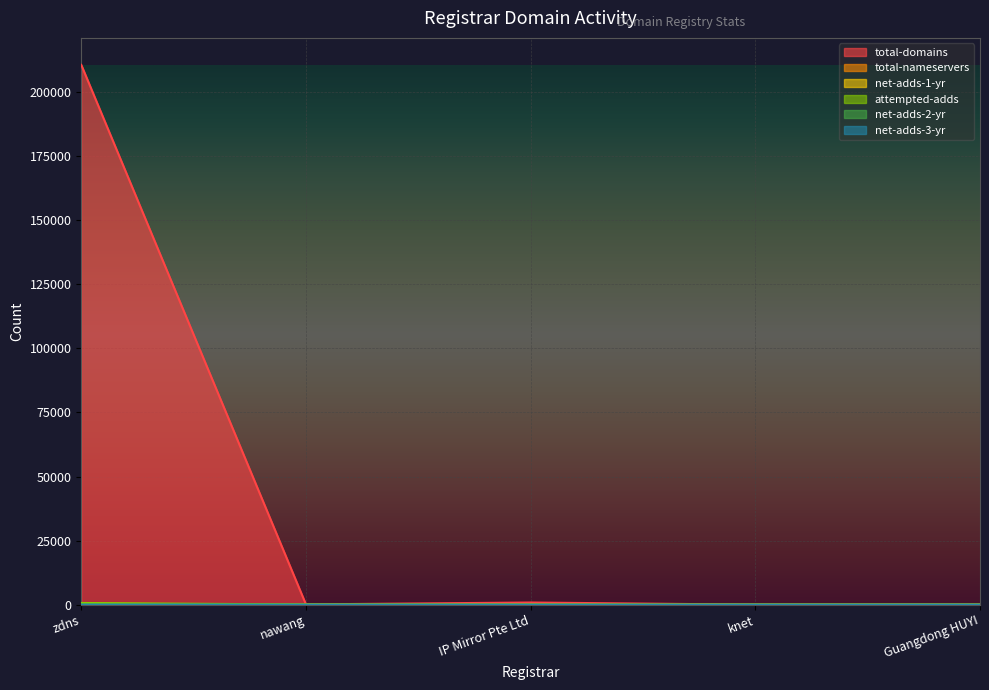

Rank the categories by net-adds-1-yr value from lowest to highest.

knet, Guangdong HUYI, IP Mirror Pte Ltd, nawang, zdns